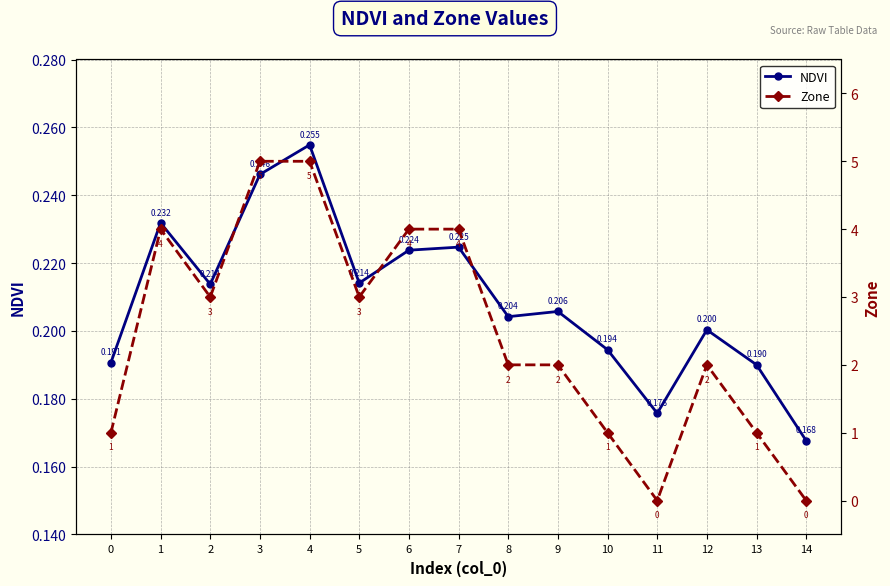

Between 5 and 6, which series saw the biggest shift?

Zone